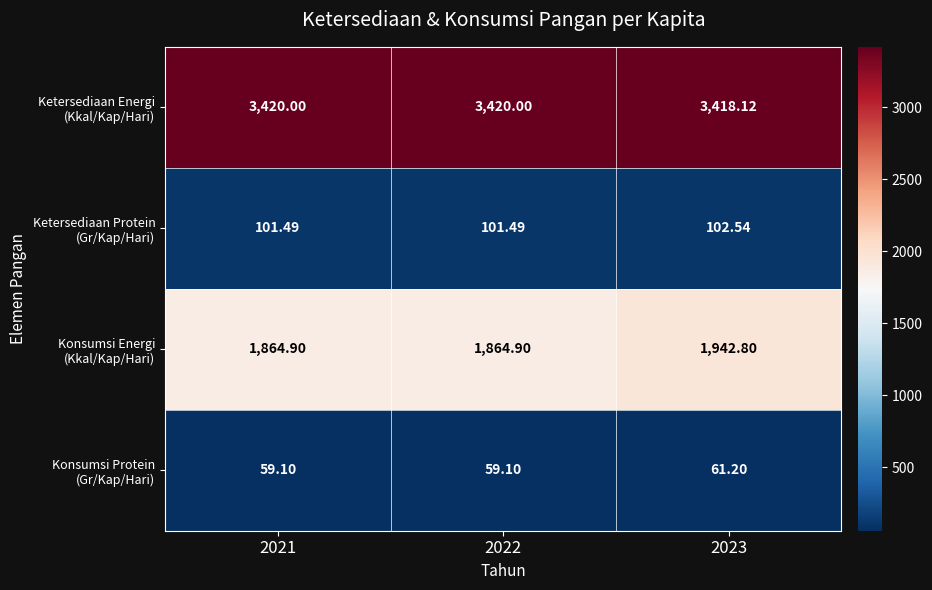

At how many categories does at least one series exceed 2659?

3